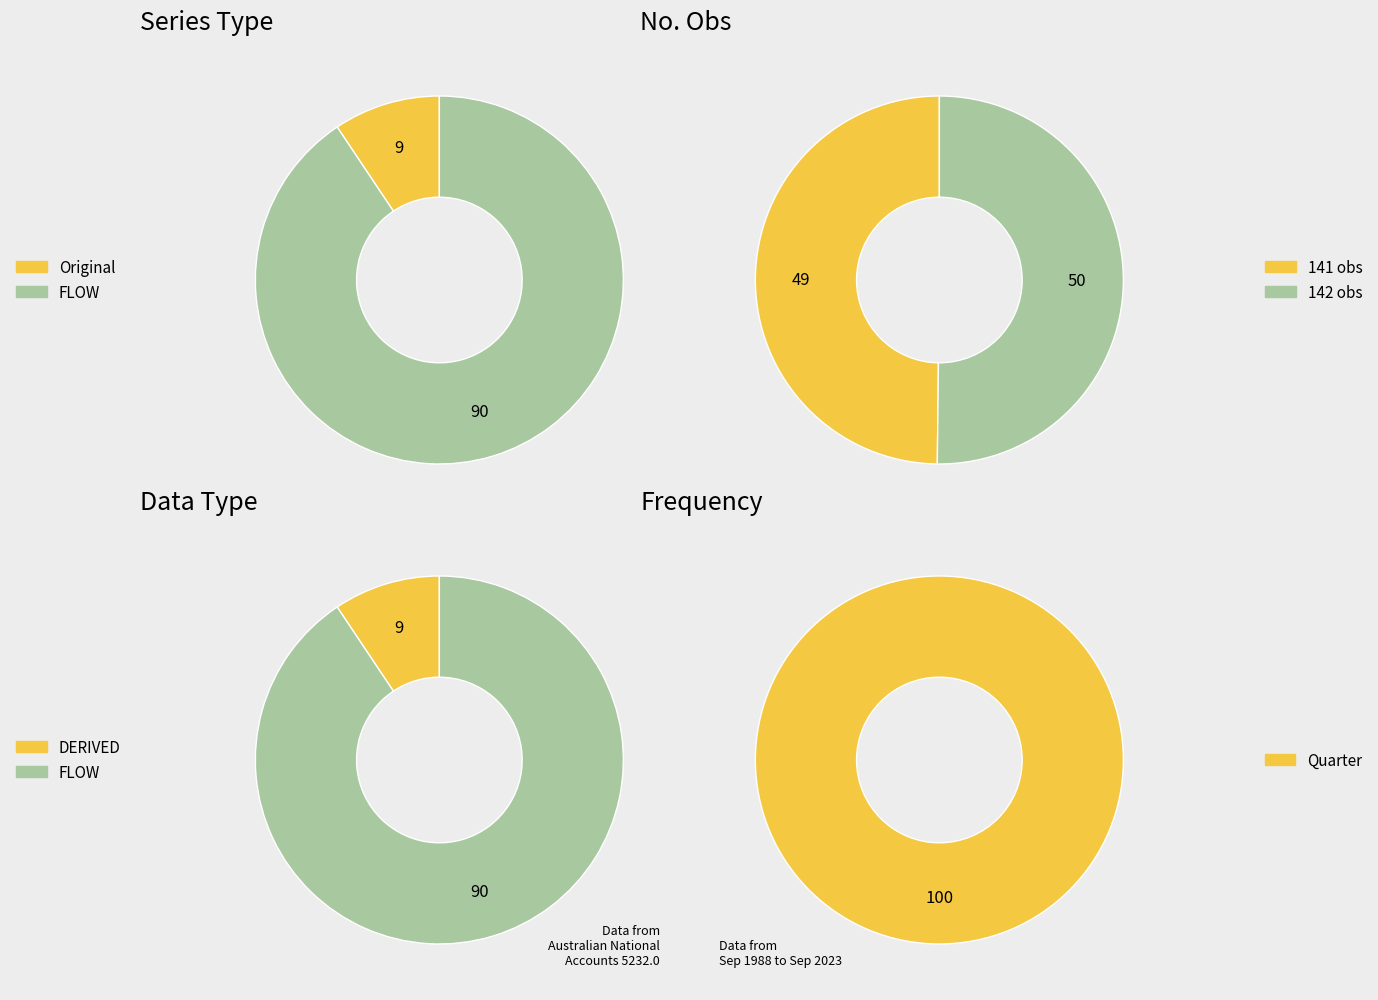

Rank the categories by value from highest to lowest.

FLOW, Original, DERIVED